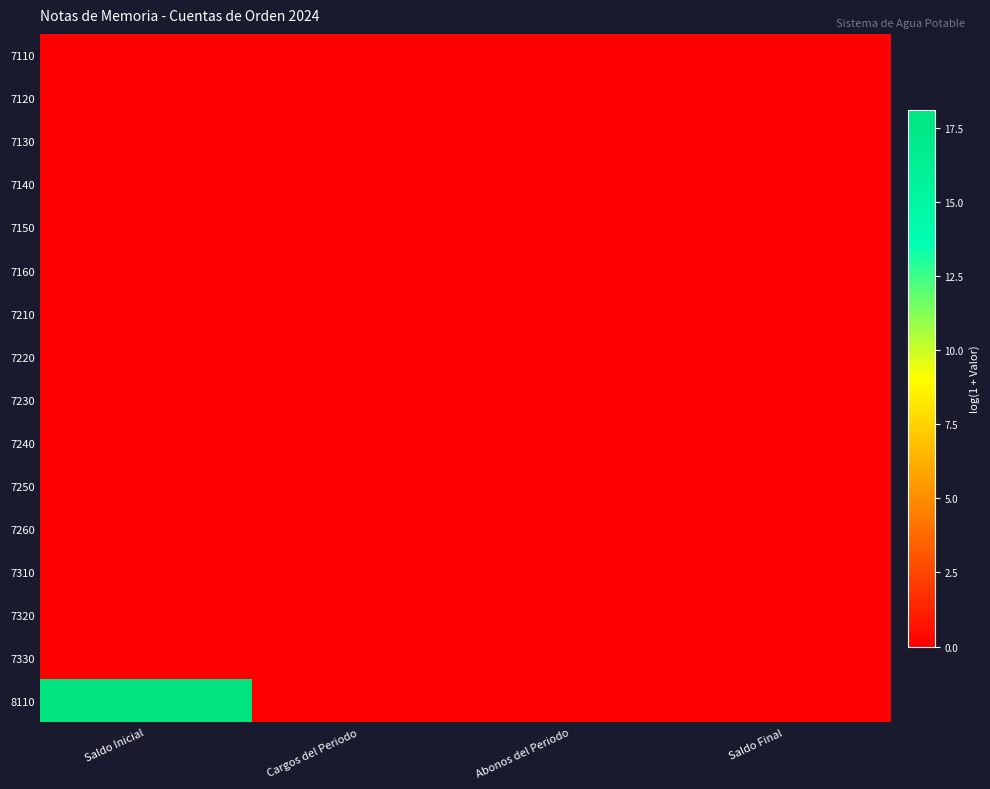

Between Cargos del Periodo and Saldo Final, which series saw the biggest shift?

7110